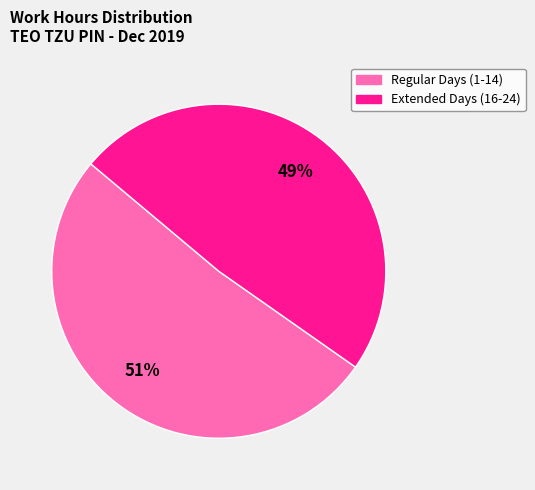

Is there a majority slice in this chart?

Yes